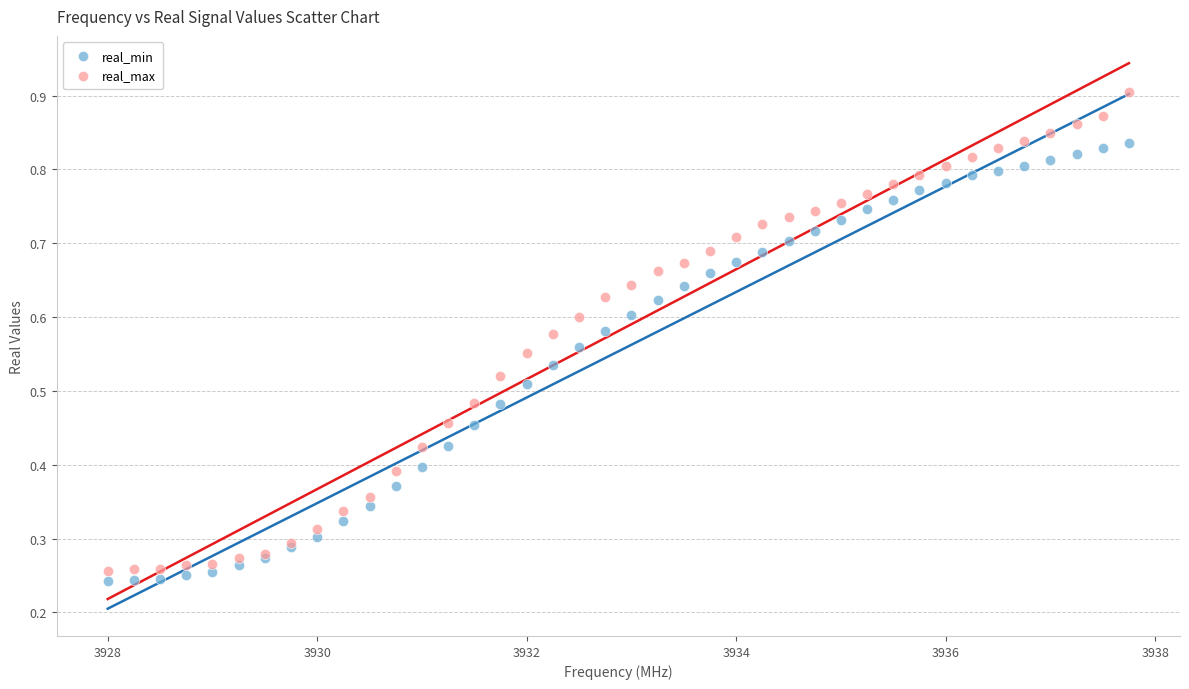

Which series reaches the maximum Y coordinate?

real_max